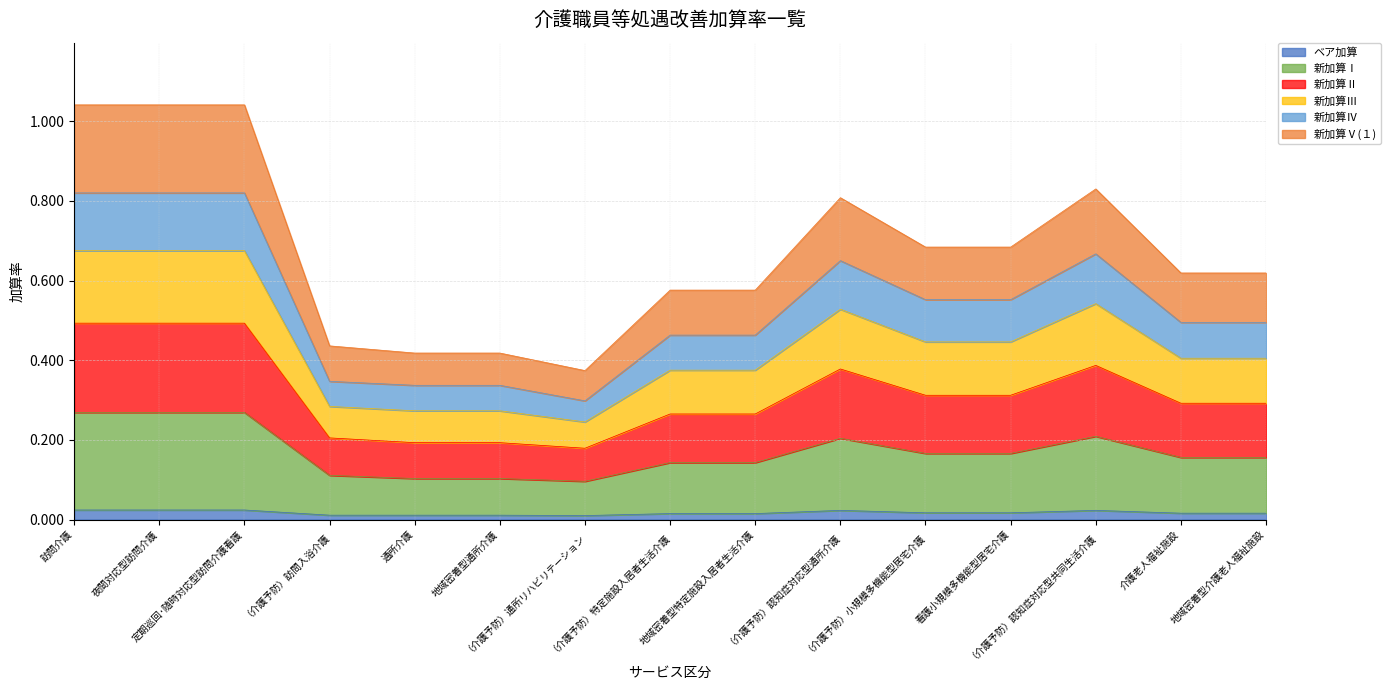

Between 夜間対応型訪問介護 and （介護予防）認知症対応型共同生活介護, which series saw the biggest shift?

新加算Ⅴ(１)